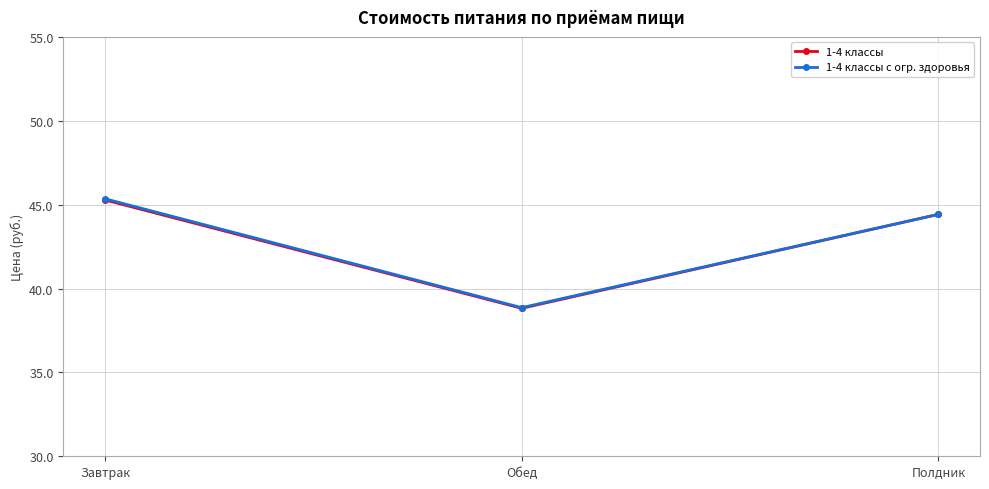

List the labels in order of 1-4 классы value, smallest first.

Обед, Полдник, Завтрак